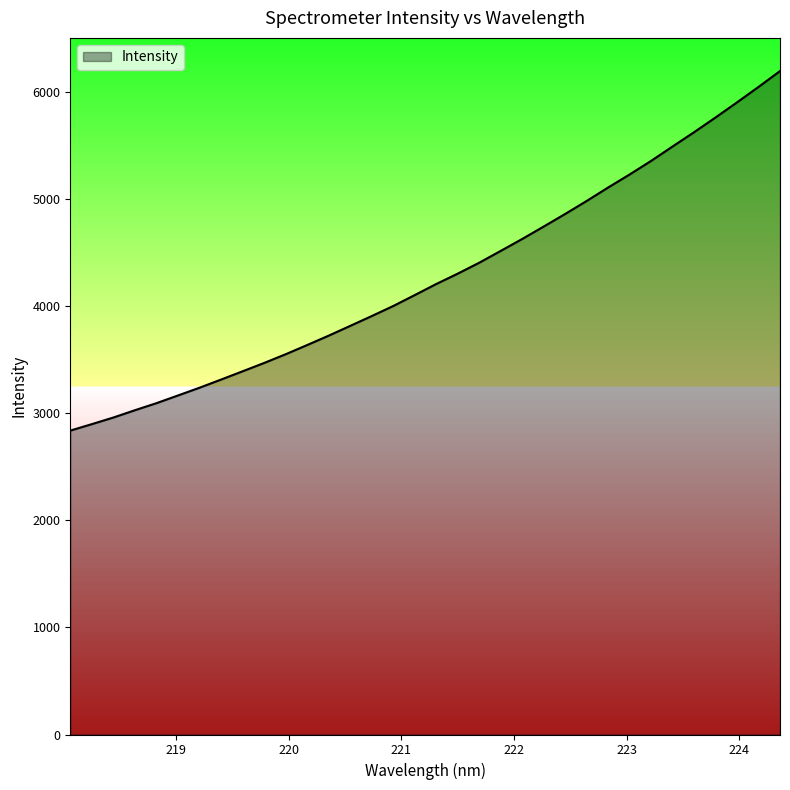

What is the average value?

4281.1